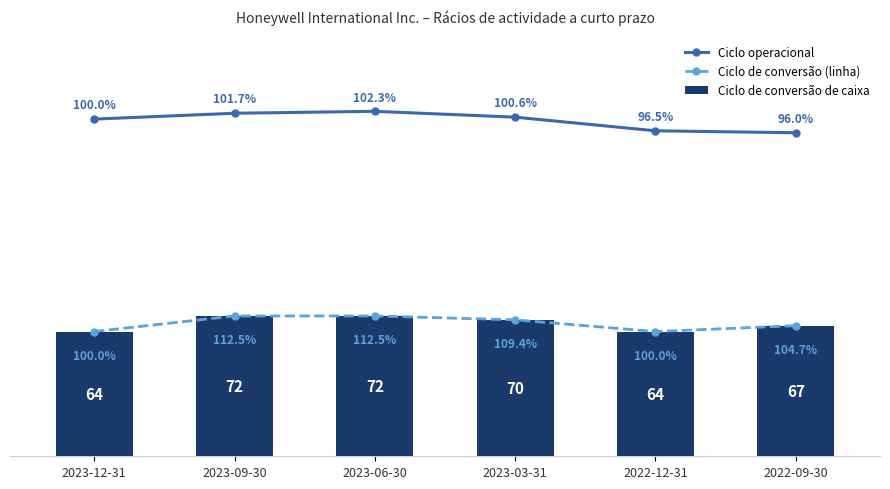

Reading right to left, extract all data points from this chart.

Ciclo operacional: 166	167	174	177	176	173
Ciclo de conversão (linha): 67	64	70	72	72	64
Ciclo de conversão de caixa: 67	64	70	72	72	64